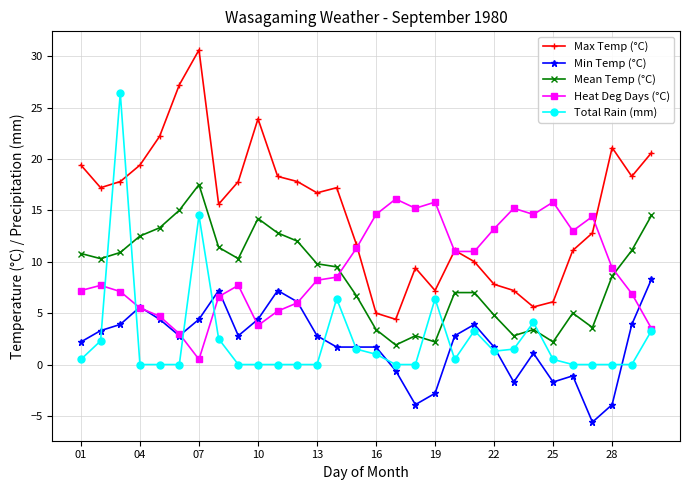

Which series has the largest total across all categories?

Max Temp (°C)